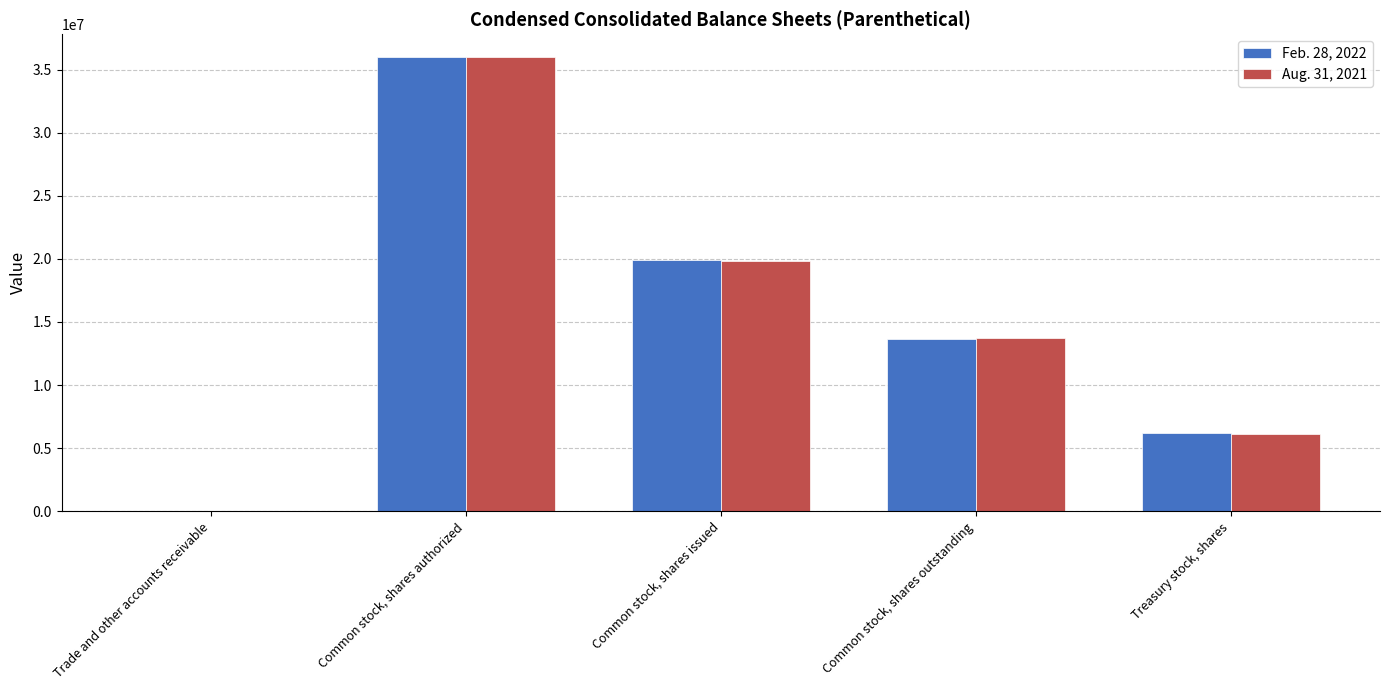

What is the maximum value for Feb. 28, 2022?

36000000